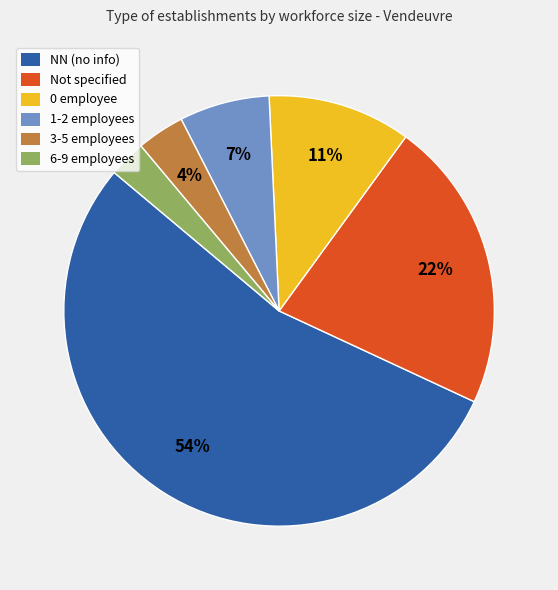

Do 0 employee and 6-9 employees together represent more than half of the pie?

No